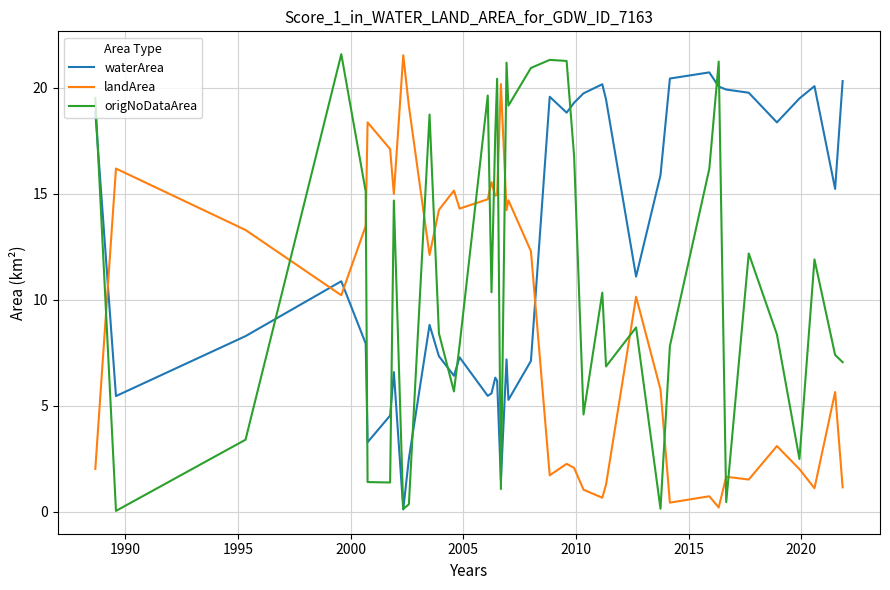

What is the maximum value for origNoDataArea?

21.6